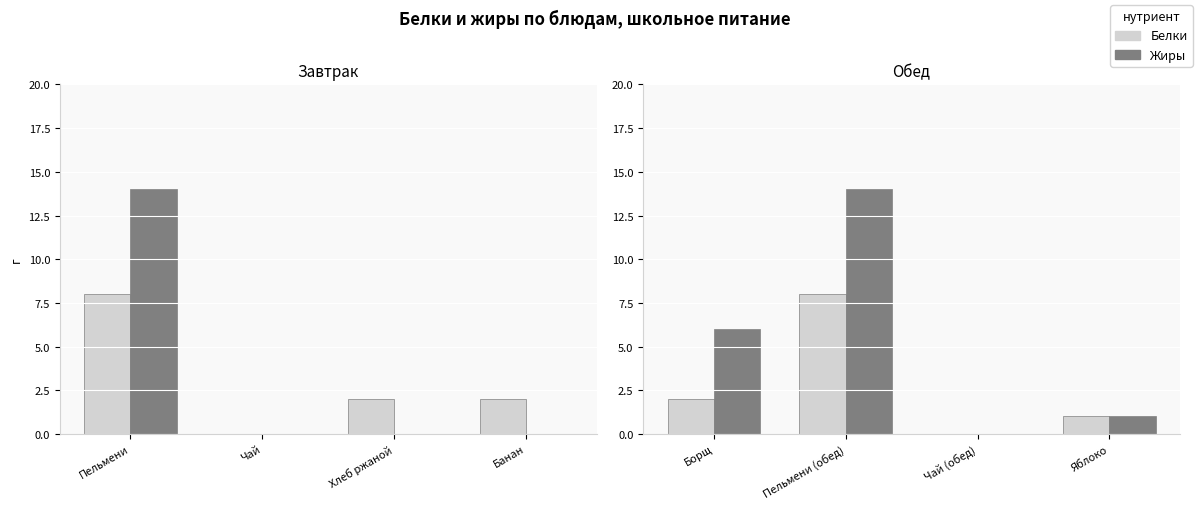

What position from the left is Яблоко?

4